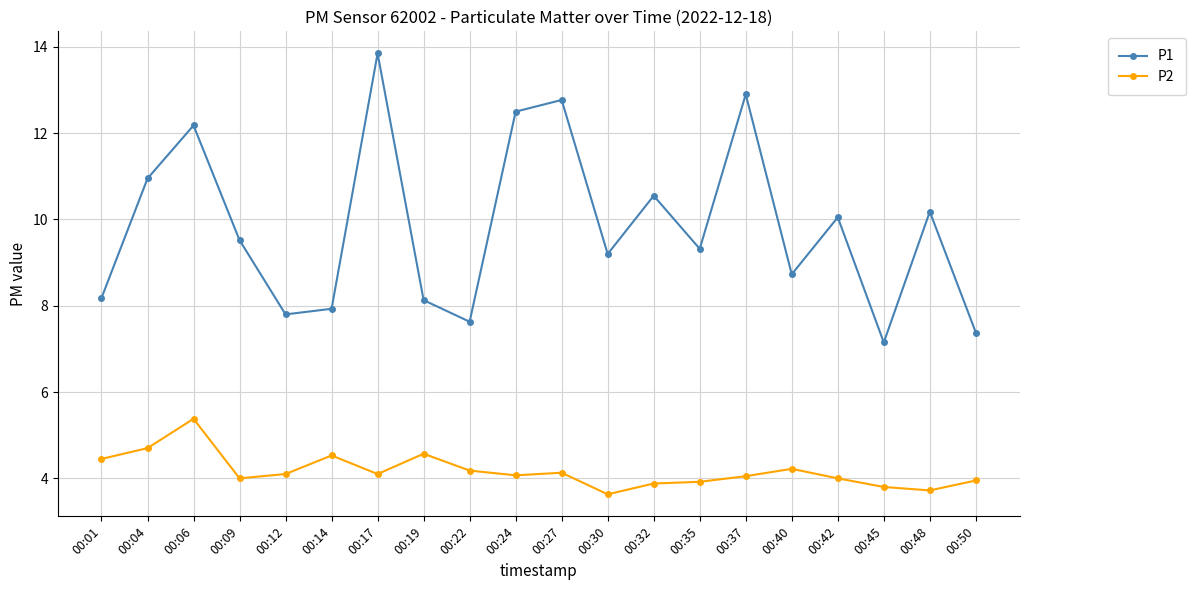

The value of P1 at 00:32 is 3.4. True or false?

False